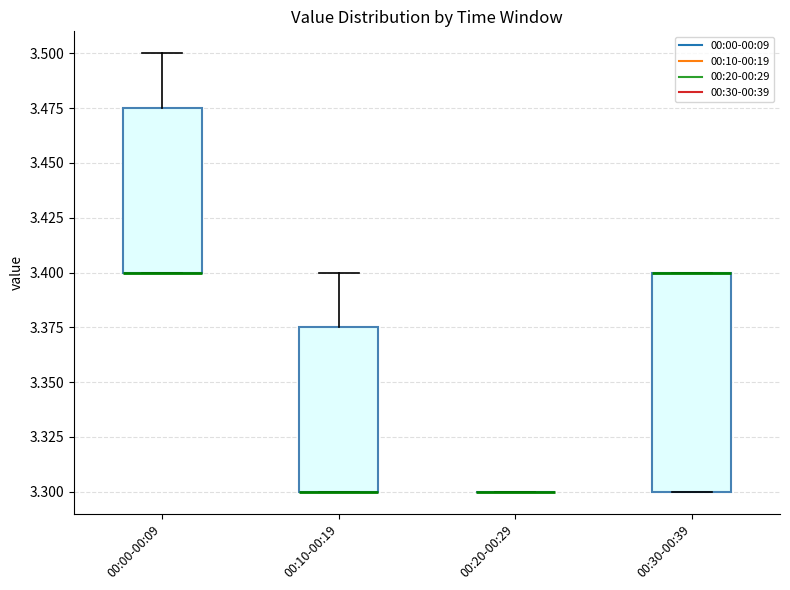

Reading left to right, transcribe this box plot: for each box, give where its median line is, the range the box spans, and where its two whiskers end, as read against the y-axis. The values are not printed on the chart, so give them approximately, as read against the axis.

00:00-00:09: median 3.400 (drawn on the box's lower edge), box 3.400 to 3.475, whiskers 3.400 to 3.500
00:10-00:19: median 3.300 (drawn on the box's lower edge), box 3.300 to 3.375, whiskers 3.300 to 3.400
00:20-00:29: box collapsed to a line at 3.300, whiskers 3.300 to 3.300
00:30-00:39: median 3.400 (drawn on the box's upper edge), box 3.300 to 3.400, whiskers 3.300 to 3.400